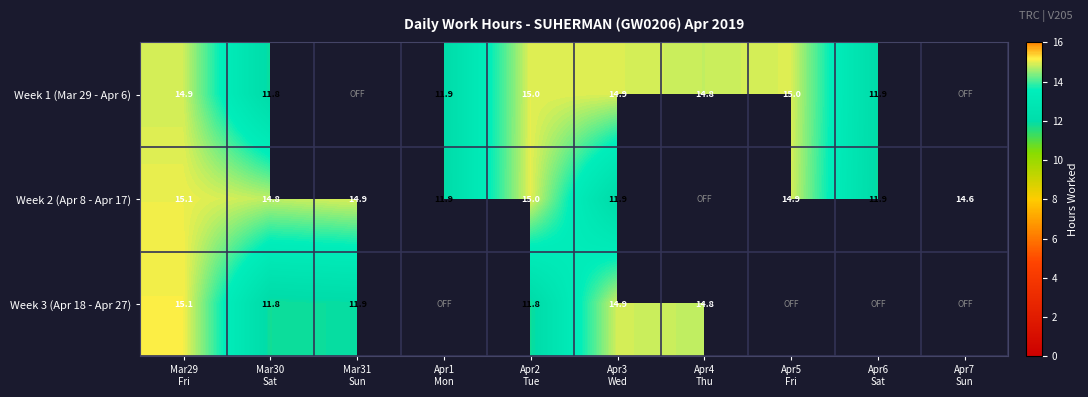

At which label is Week 2 (Apr 8 - Apr 17) closest to 13?

Apr1 Mon